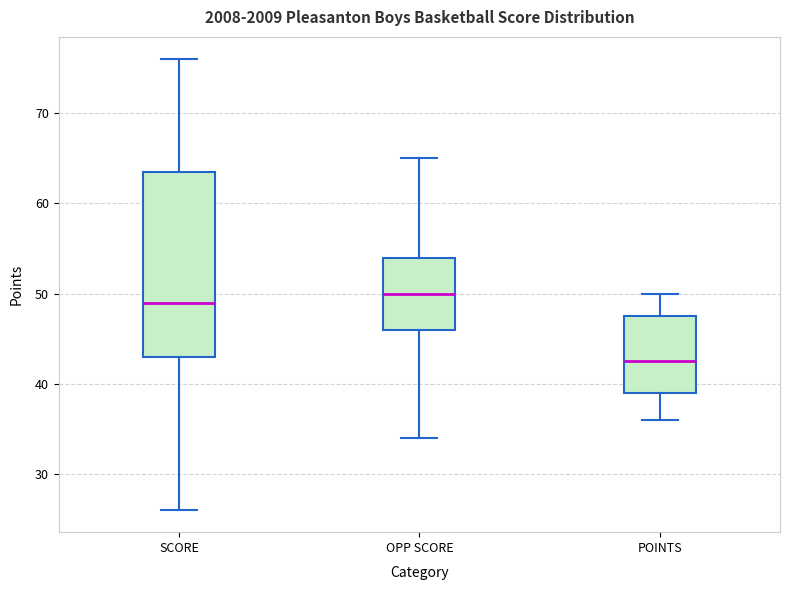

Reading left to right, read every box against the y-axis: the position of its median line, the range the box covers, and the ends of its whiskers. The values are not printed on the chart, so give them approximately, as read against the axis.

SCORE: median 49, box 43 to 64, whiskers 26 to 76
OPP SCORE: median 50, box 46 to 54, whiskers 34 to 65
POINTS: median 43, box 39 to 48, whiskers 36 to 50